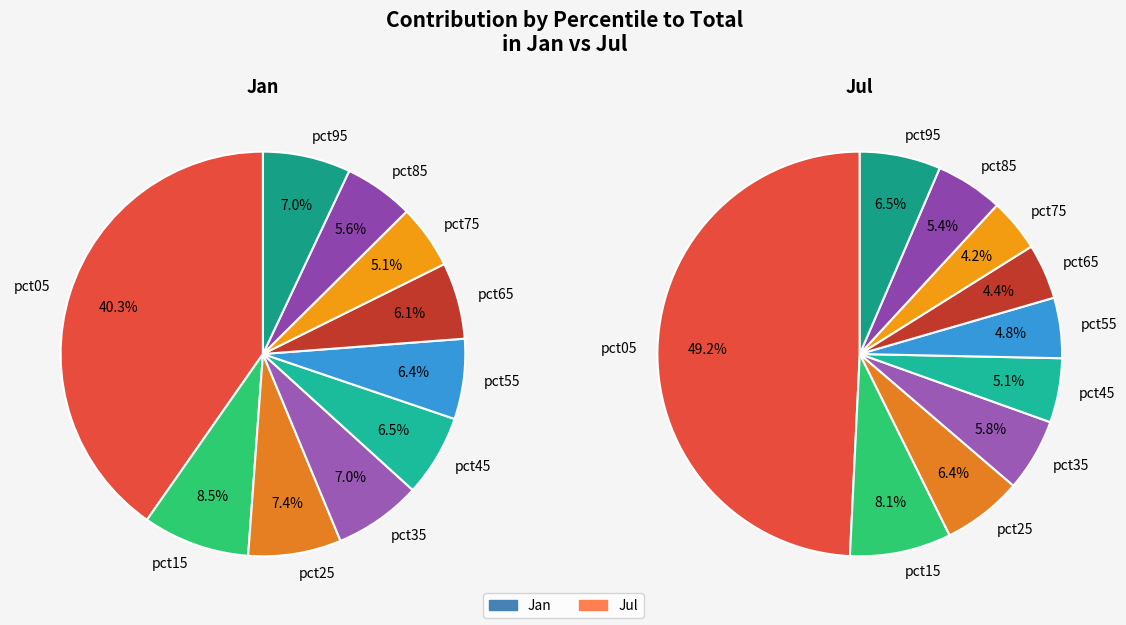

To the nearest percent, what percentage of the pie is pct95?

6%